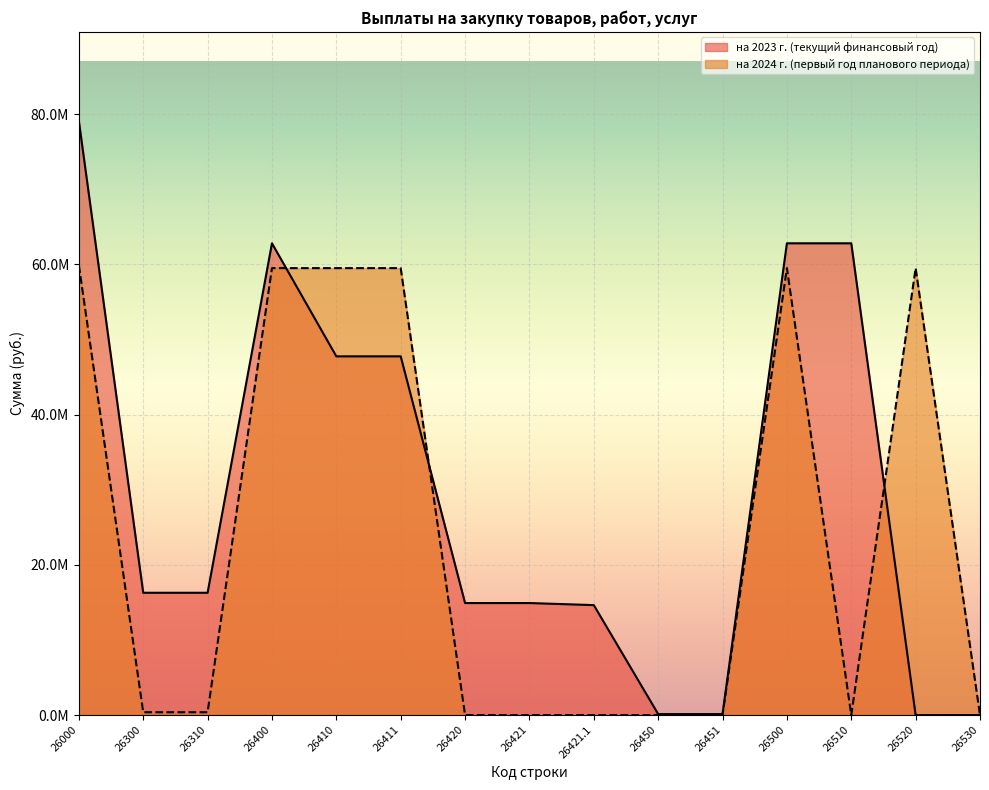

Is the value of на 2024 г. (первый год планового периода) at 26530 greater than the value of на 2023 г. (текущий финансовый год) at 26510?

No